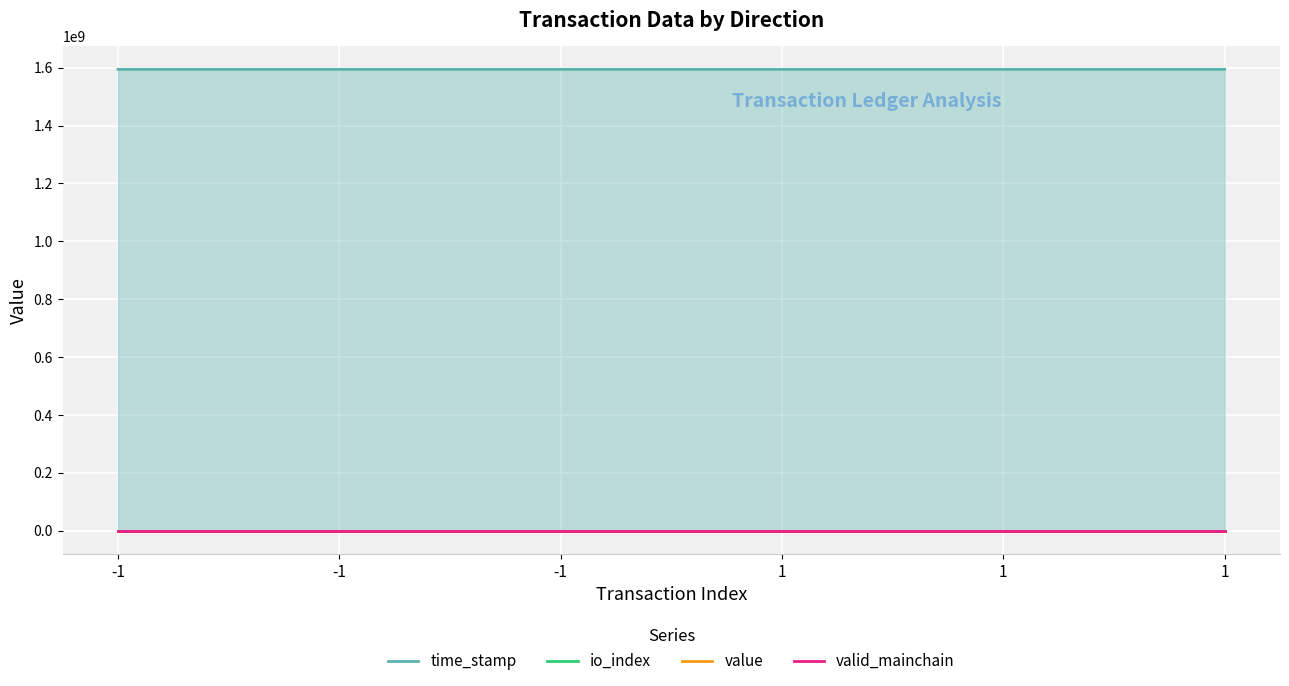

Which series has the largest range (max minus min)?

time_stamp